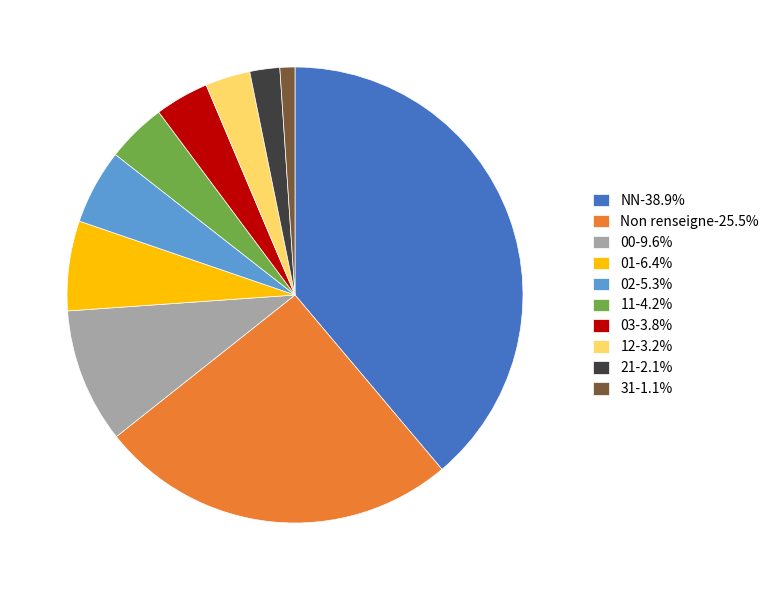

Does NN-38.9% represent more than half of the total?

No